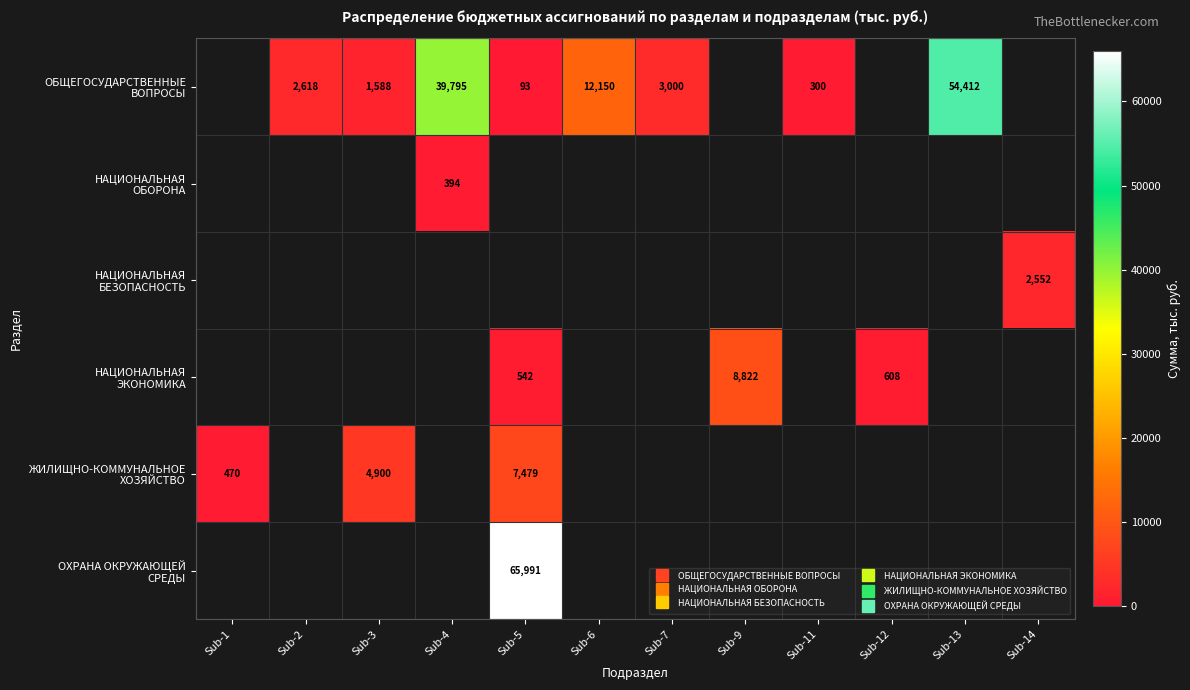

How many positive values does the НАЦИОНАЛЬНАЯ ОБОРОНА series have?

1